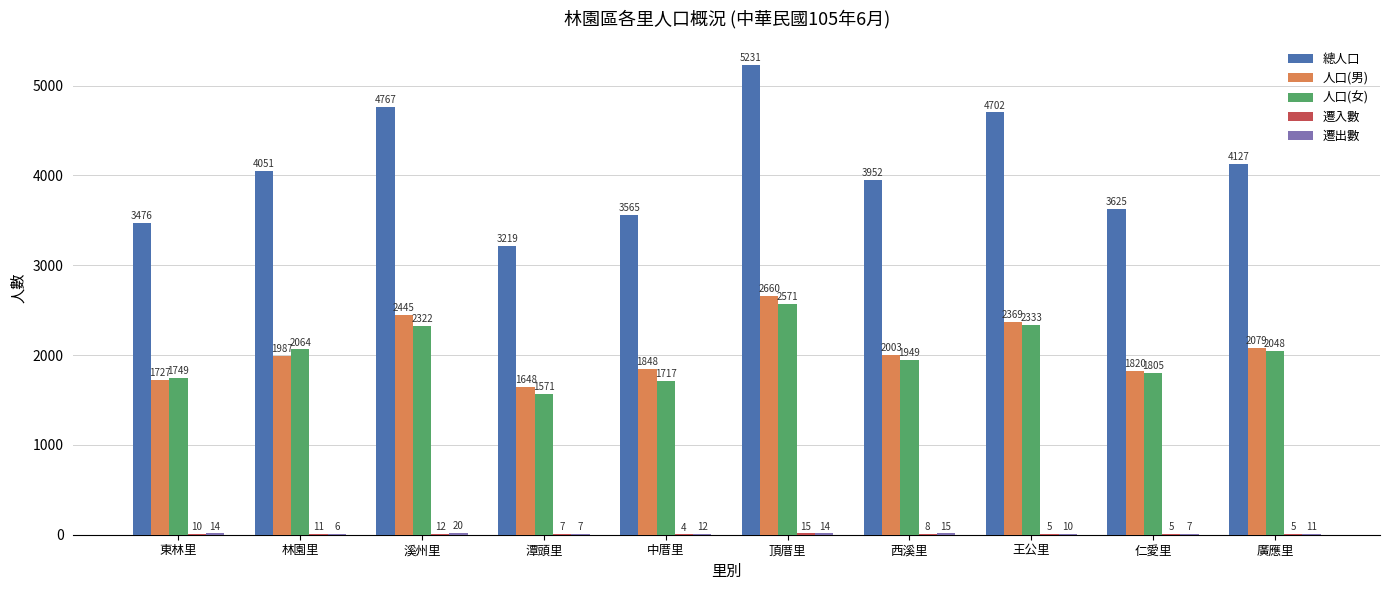

Which series has the widest spread of values?

總人口